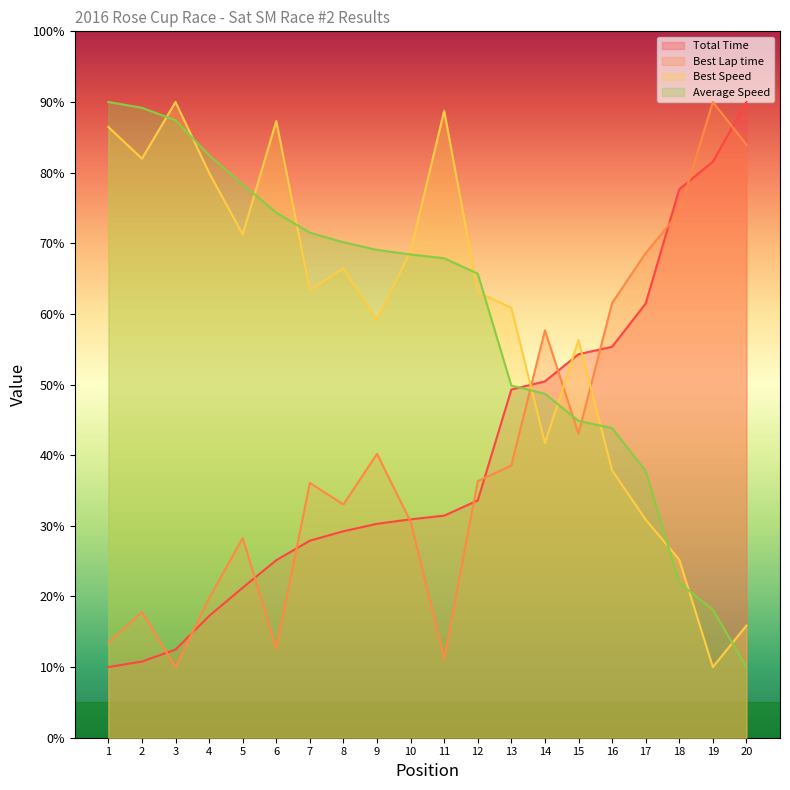

Where do Best Lap time and Best Speed first cross each other?

13 and 14